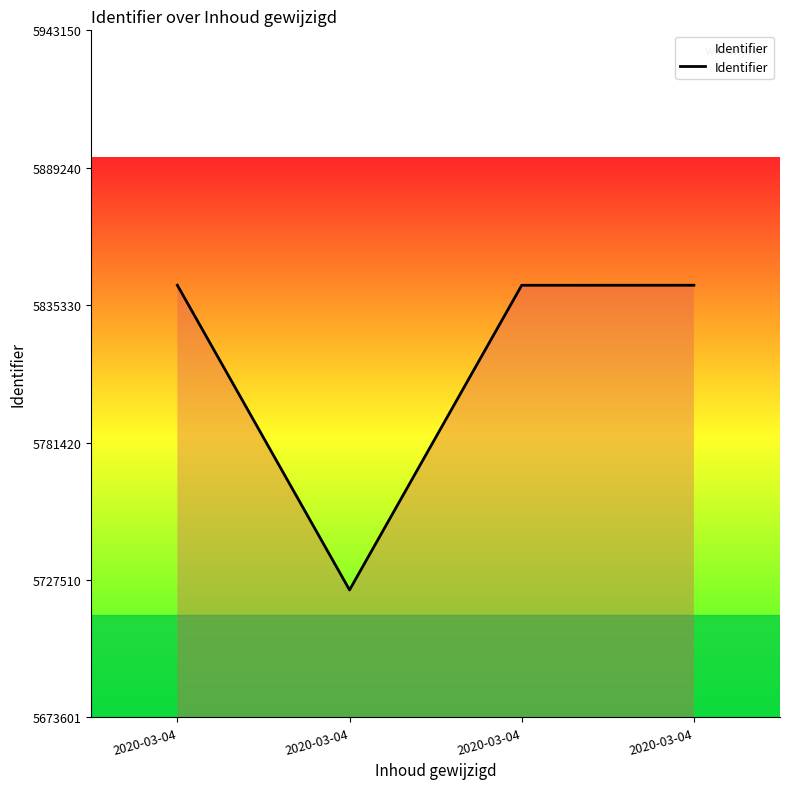

At which category does the chart reach its peak across all series?

2020-03-04